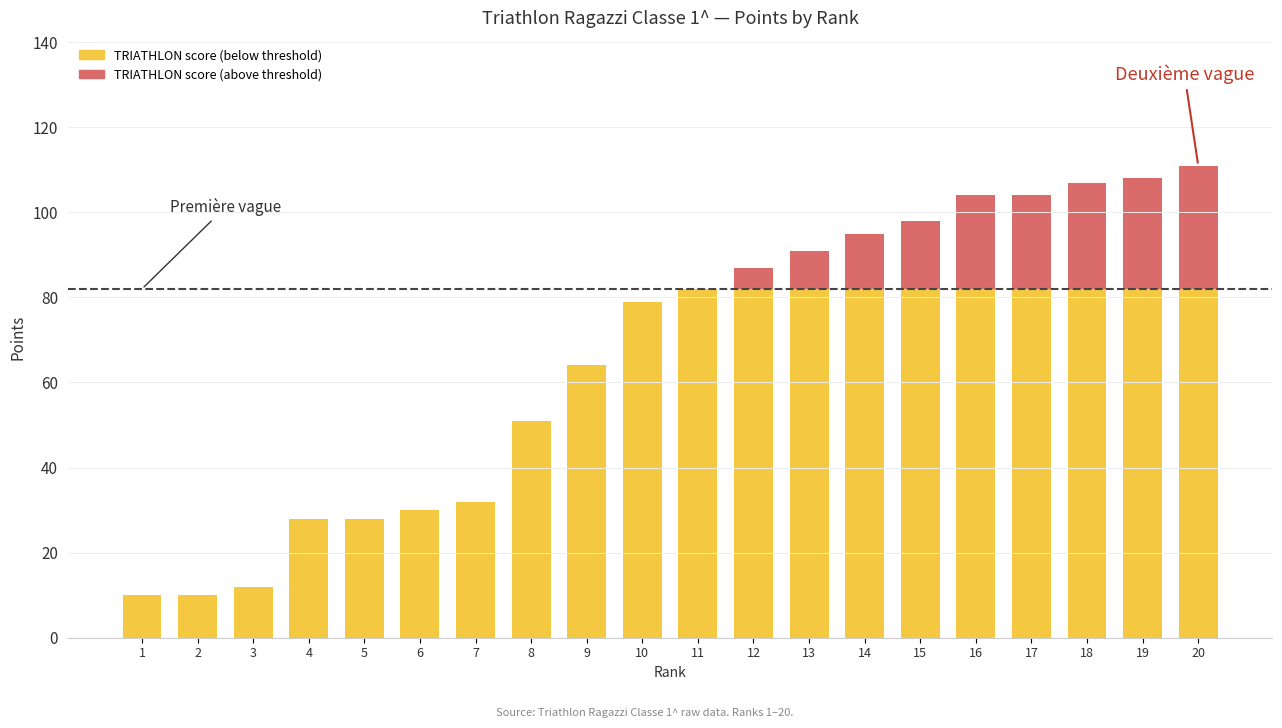

Count the number of categories in the chart.

20